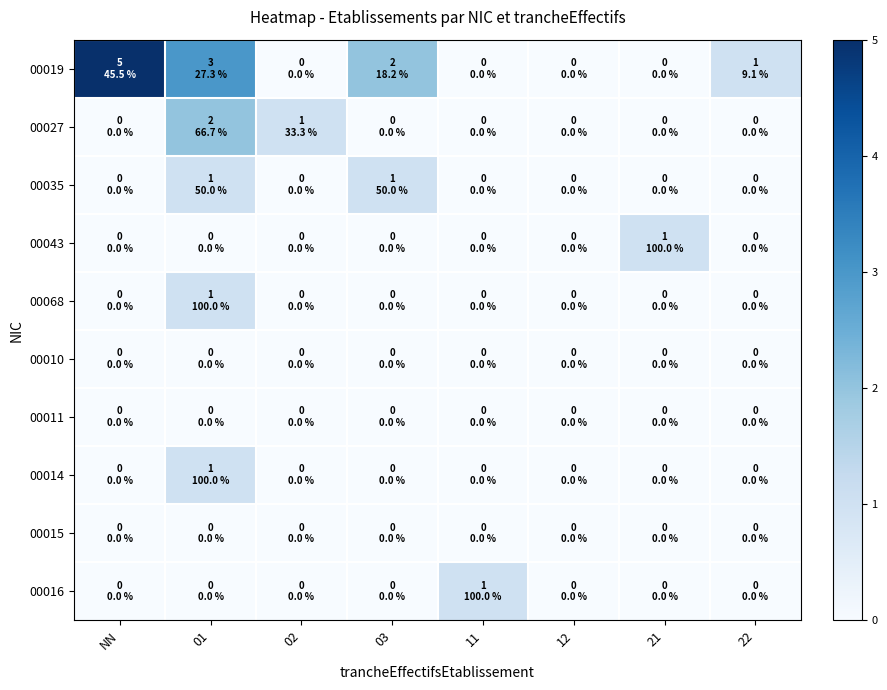

Reading left to right, what are all the values shown in this chart?

00019: NN=5	01=3	02=0	03=2	11=0	12=0	21=0	22=1
00027: NN=0	01=2	02=1	03=0	11=0	12=0	21=0	22=0
00035: NN=0	01=1	02=0	03=1	11=0	12=0	21=0	22=0
00043: NN=0	01=0	02=0	03=0	11=0	12=0	21=1	22=0
00068: NN=0	01=1	02=0	03=0	11=0	12=0	21=0	22=0
00010: NN=0	01=0	02=0	03=0	11=0	12=0	21=0	22=0
00011: NN=0	01=0	02=0	03=0	11=0	12=0	21=0	22=0
00014: NN=0	01=1	02=0	03=0	11=0	12=0	21=0	22=0
00015: NN=0	01=0	02=0	03=0	11=0	12=0	21=0	22=0
00016: NN=0	01=0	02=0	03=0	11=1	12=0	21=0	22=0